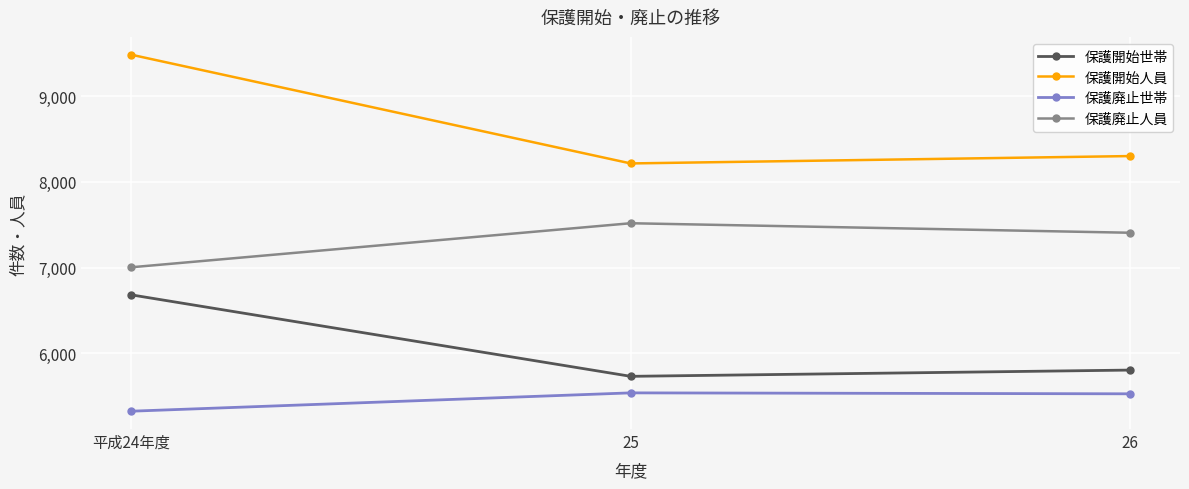

Which series has the widest spread of values?

保護開始人員